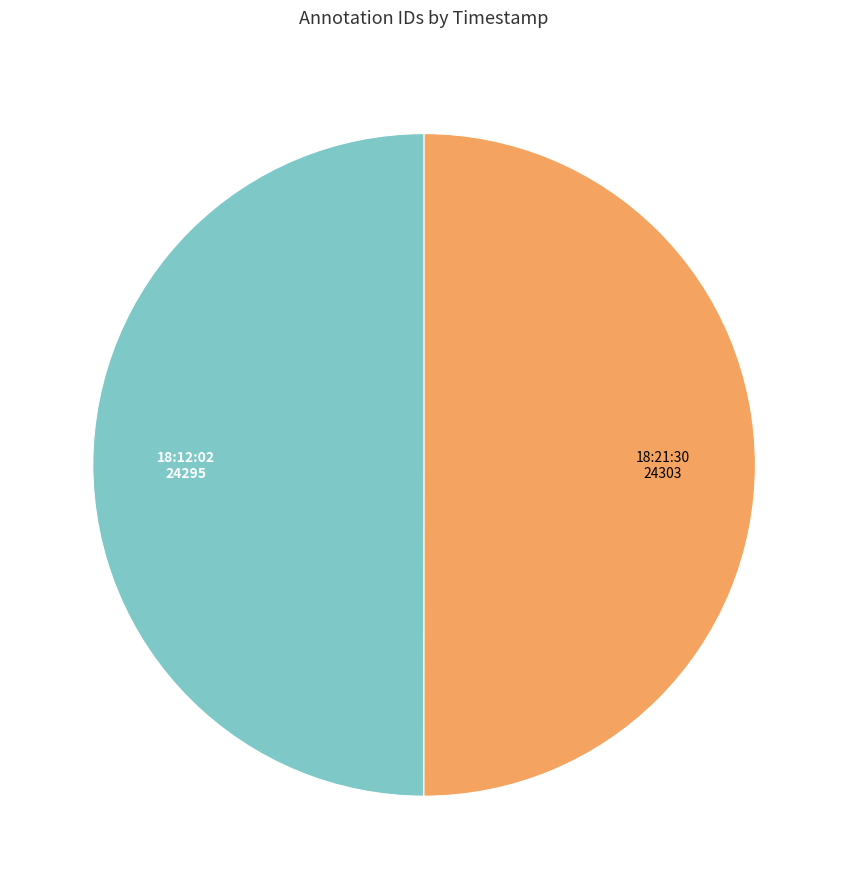

How many segments does this pie chart have?

2